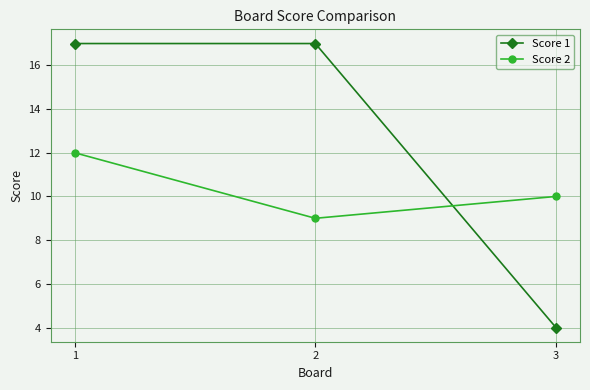

Reading right to left, what are all the values shown in this chart?

Score 1: 3=4	2=17	1=17
Score 2: 3=10	2=9	1=12